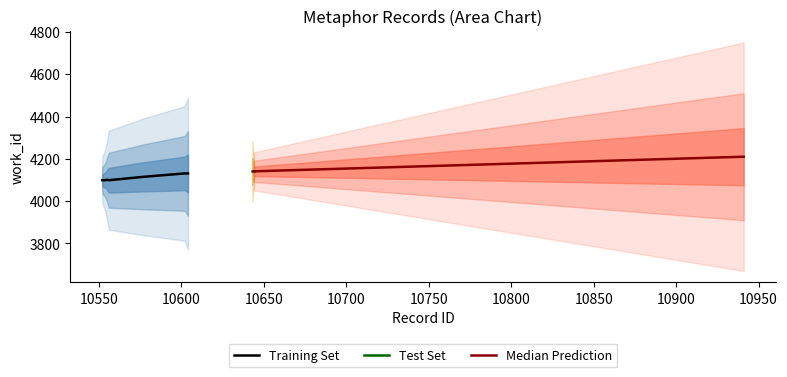

What is the highest value of the Training Set series?

4131